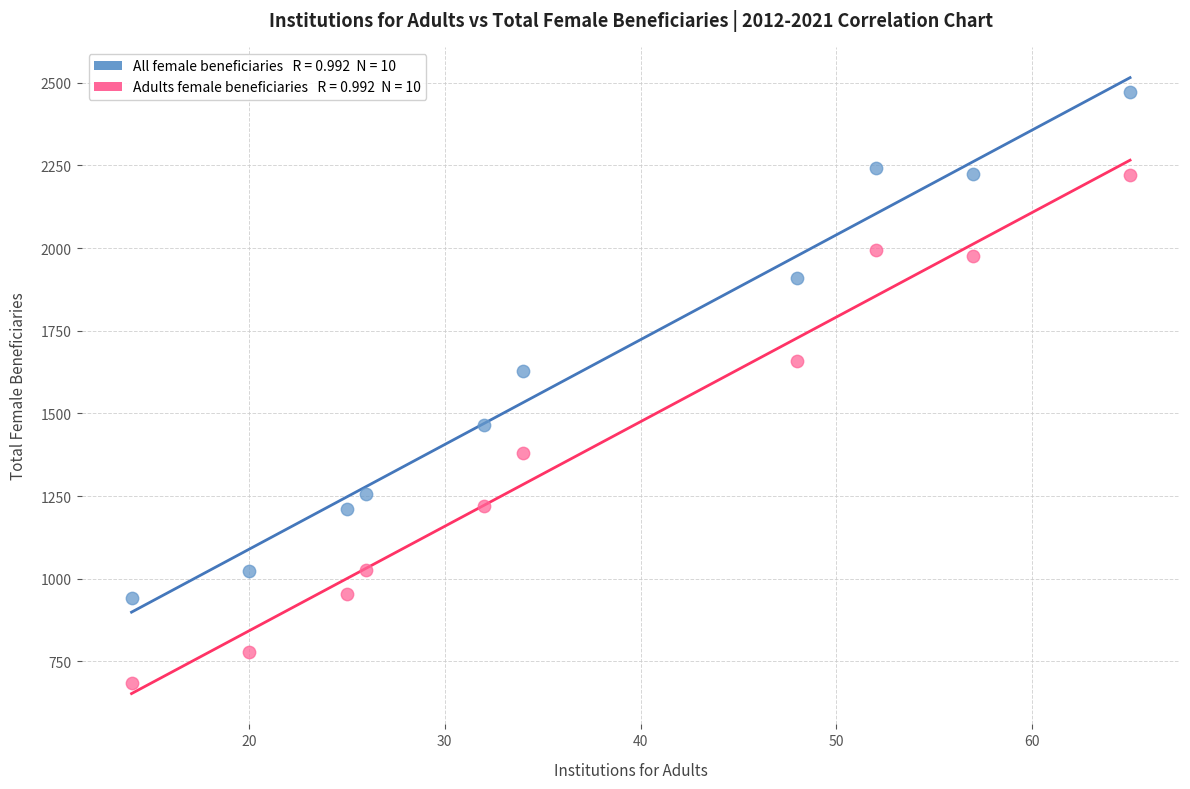

Across all series, what Y value is closest to 1579?

1627